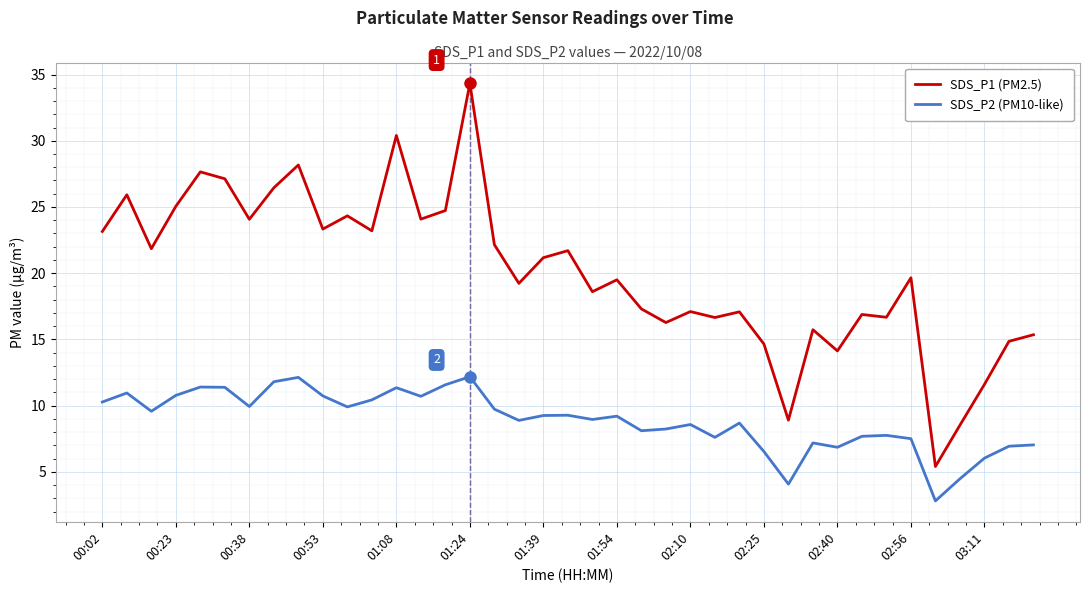

Rank the series by their maximum value, from highest to lowest.

SDS_P1 (PM2.5), SDS_P2 (PM10-like)